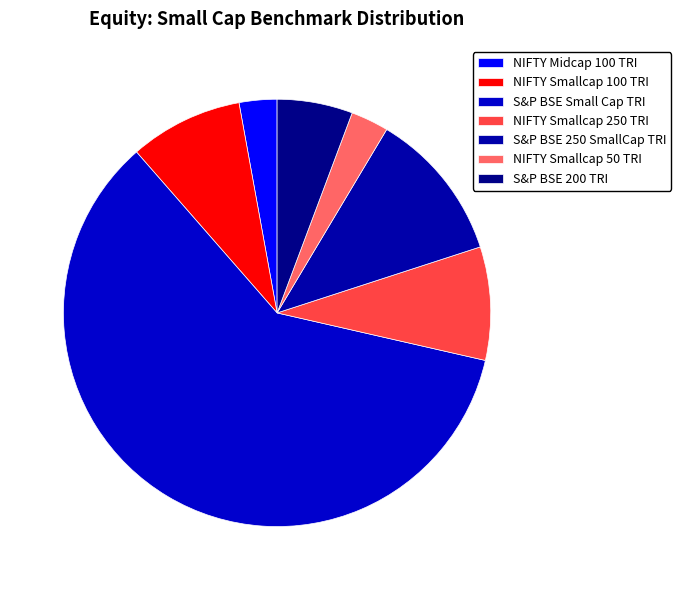

Is it true that S&P BSE Small Cap TRI is 46% of the pie?

False